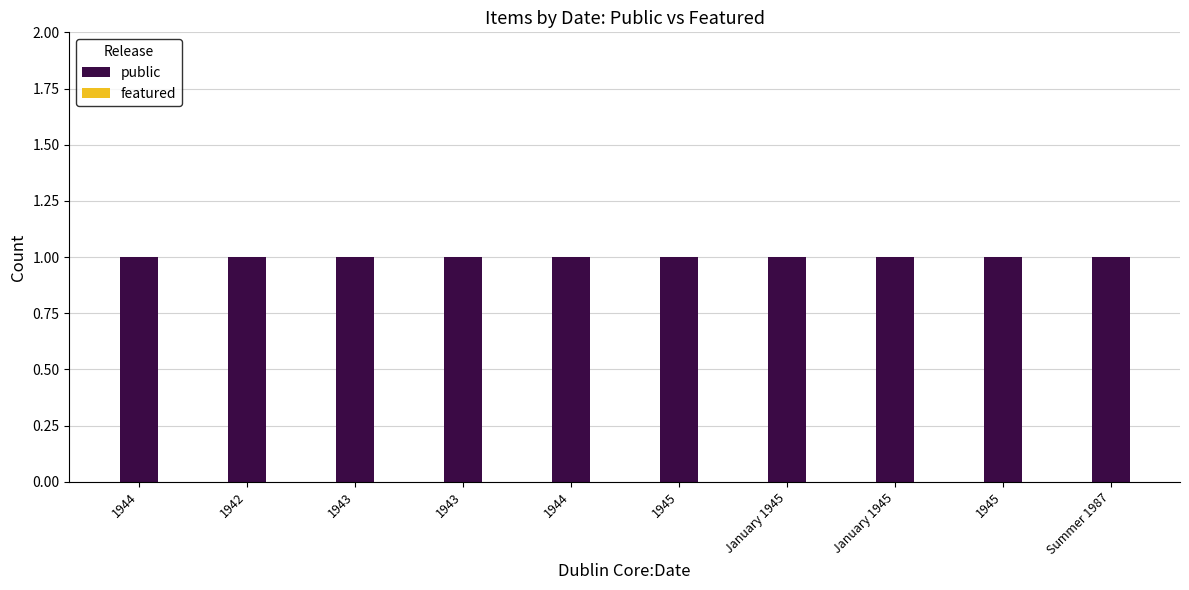

Does the chart contain stacked bars?

No